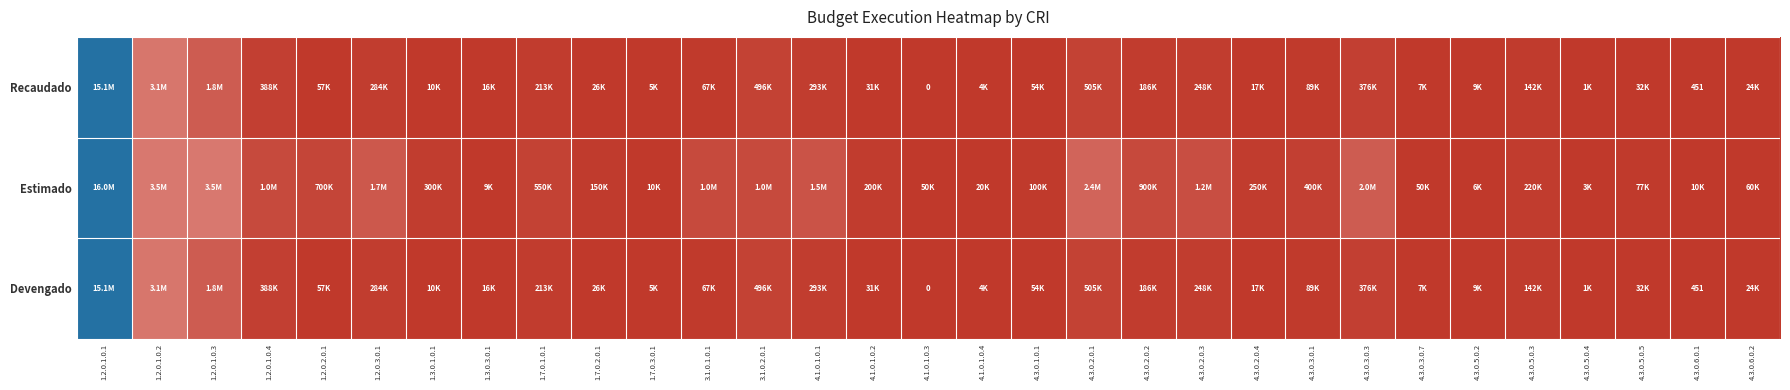

Is the value of Devengado at 4.3.0.5.0.2 greater than the value of Estimado at 4.3.0.1.0.1?

No